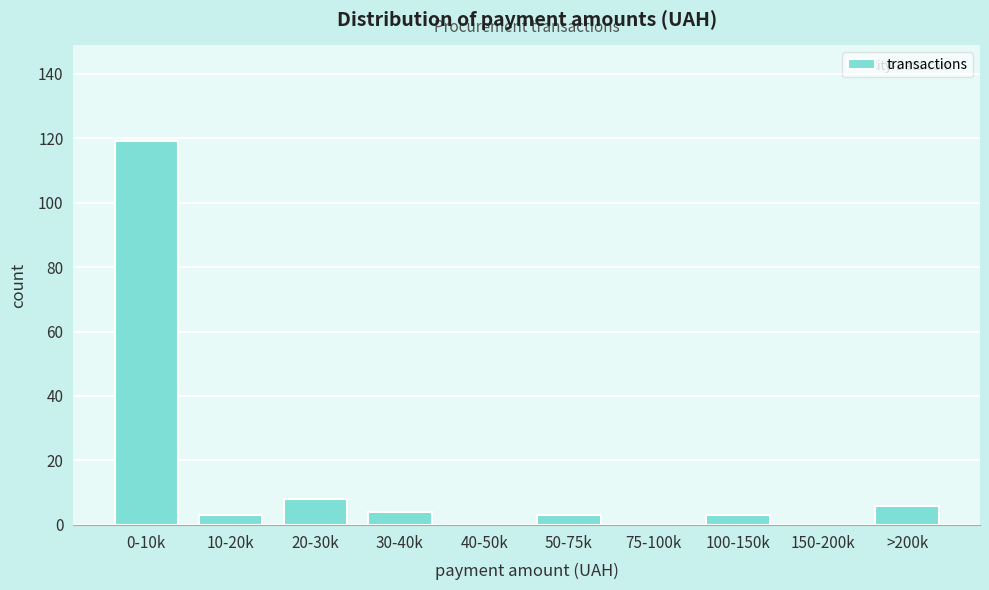

Reading left to right, what are all the values shown in this chart?

0-10k=119	10-20k=3	20-30k=8	30-40k=4	40-50k=0	50-75k=3	75-100k=0	100-150k=3	150-200k=0	>200k=6